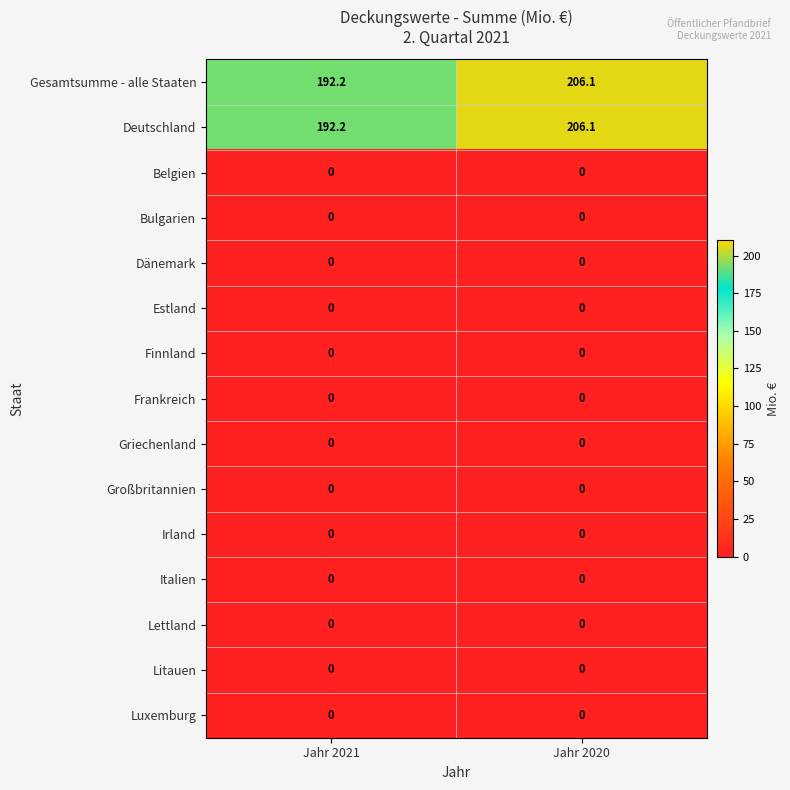

Rank the categories by Gesamtsumme - alle Staaten value from highest to lowest.

Jahr 2020, Jahr 2021